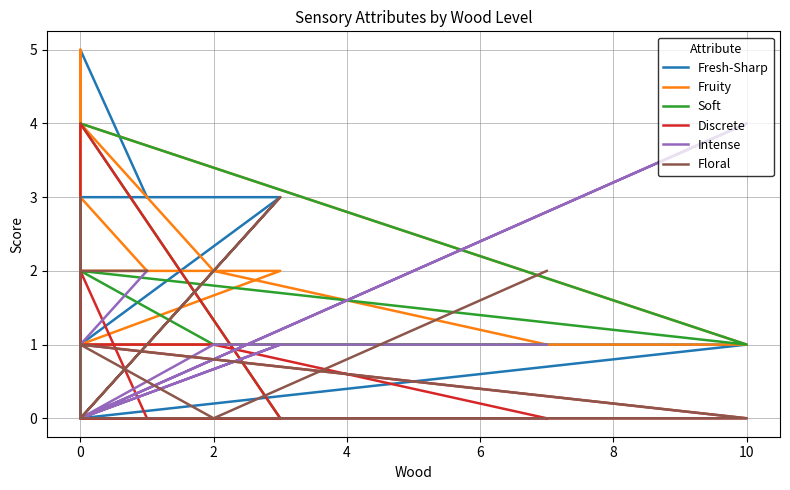

How many interior local valleys does the Fresh-Sharp series have?

1